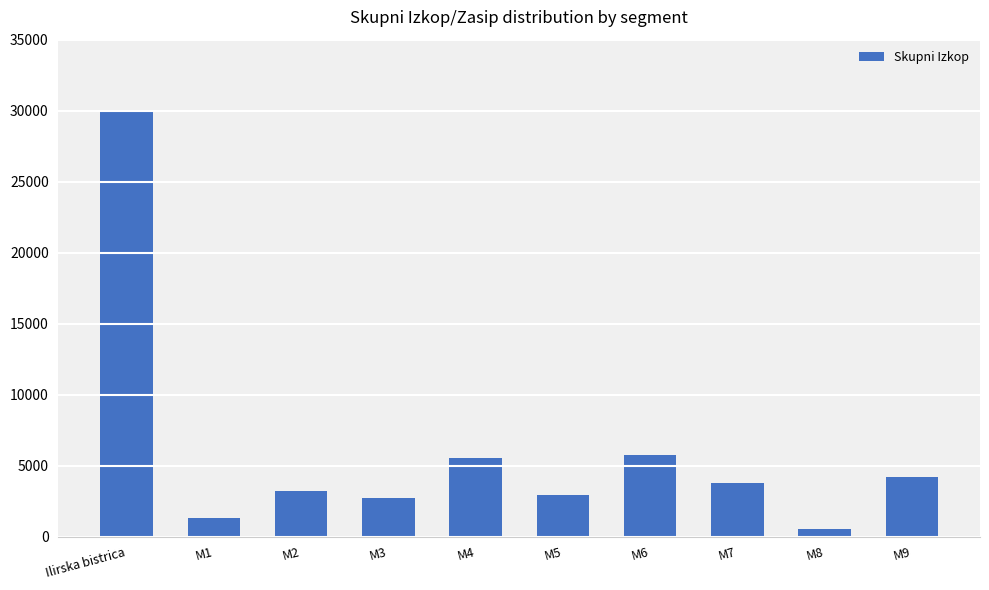

What is the greatest value displayed?

29950.1